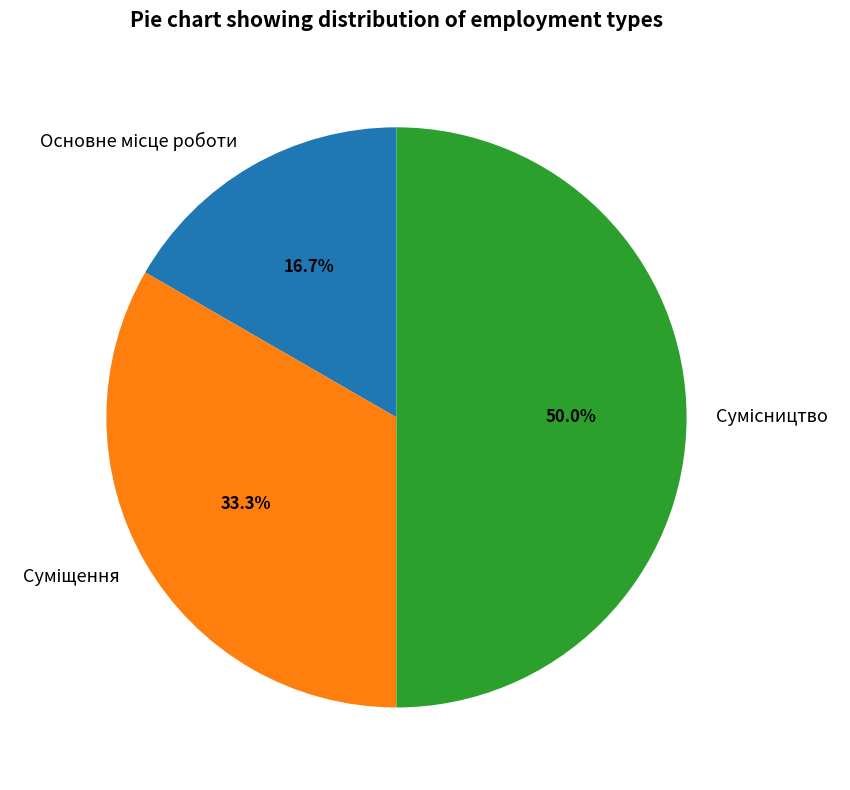

Count the number of slices in the pie.

3